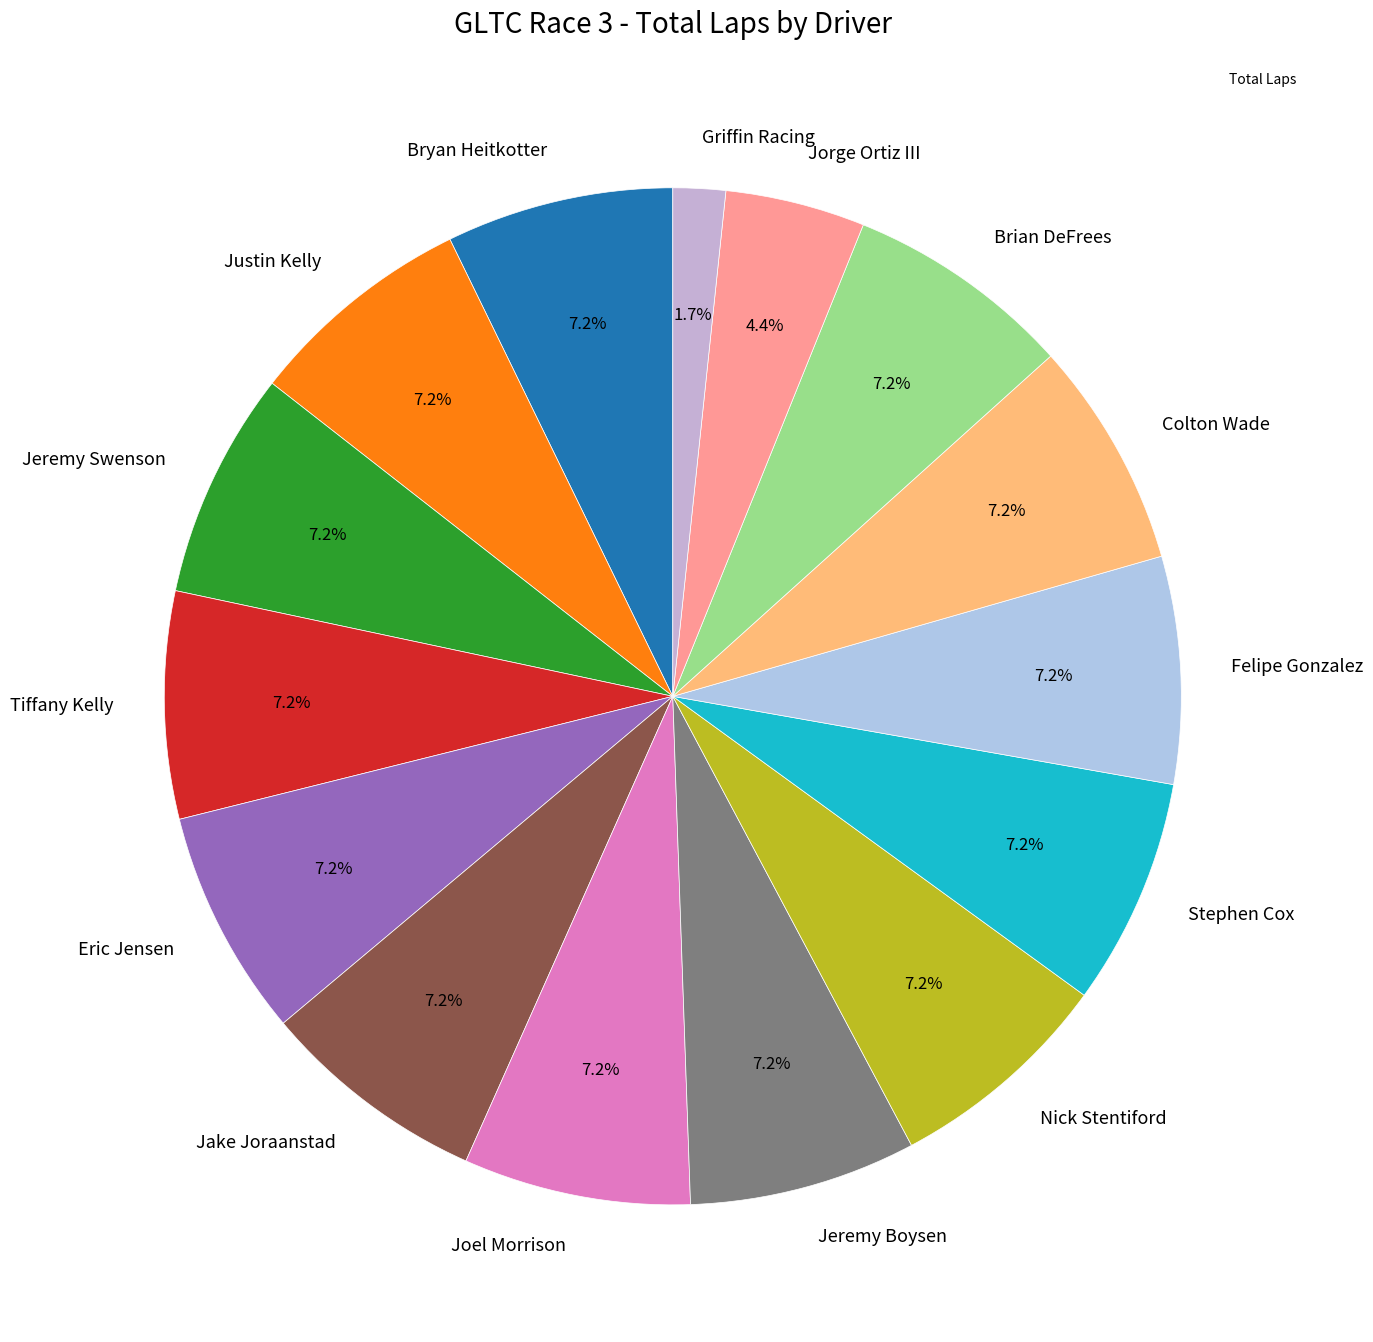

Approximately how many times larger is the value at Jorge Ortiz III compared to Eric Jensen?

0.6